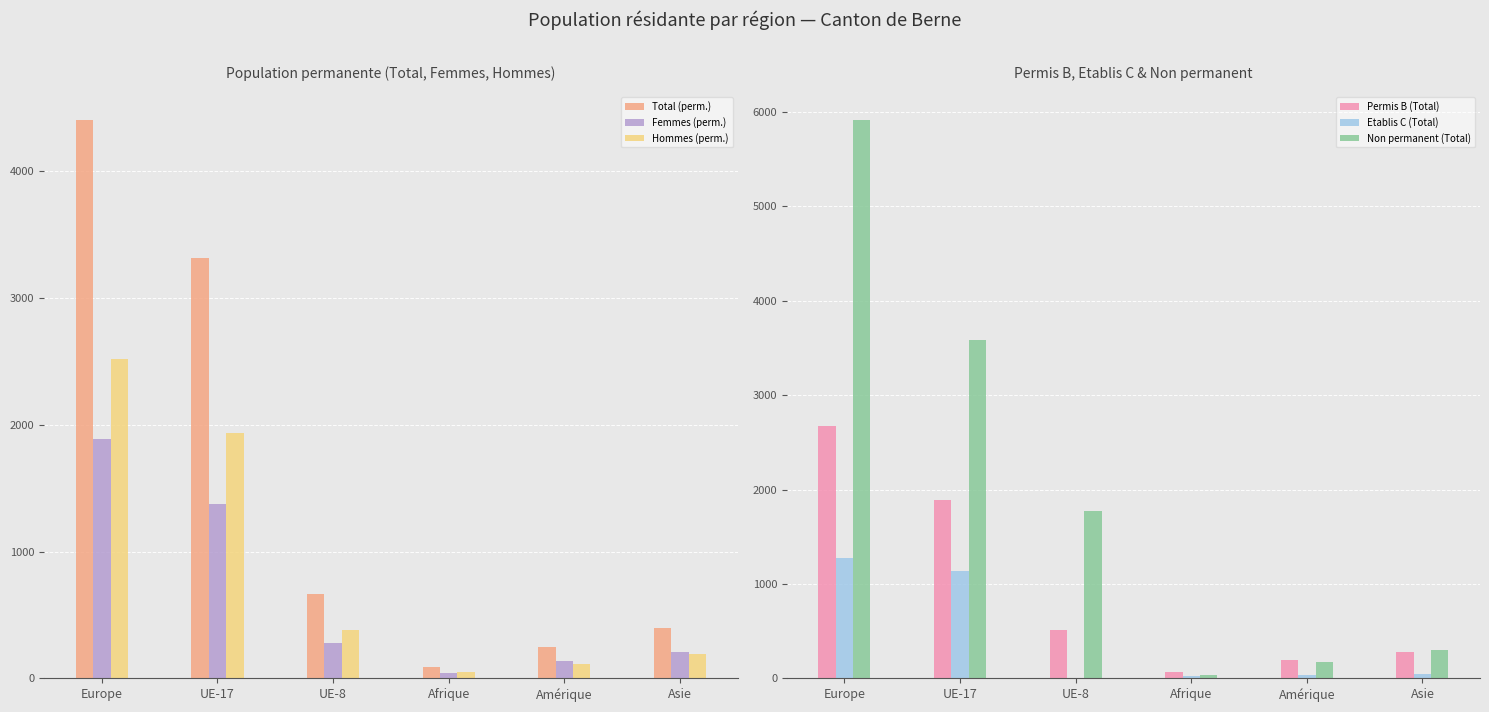

Is it true that Femmes (perm.) equals 134 at Amérique?

True